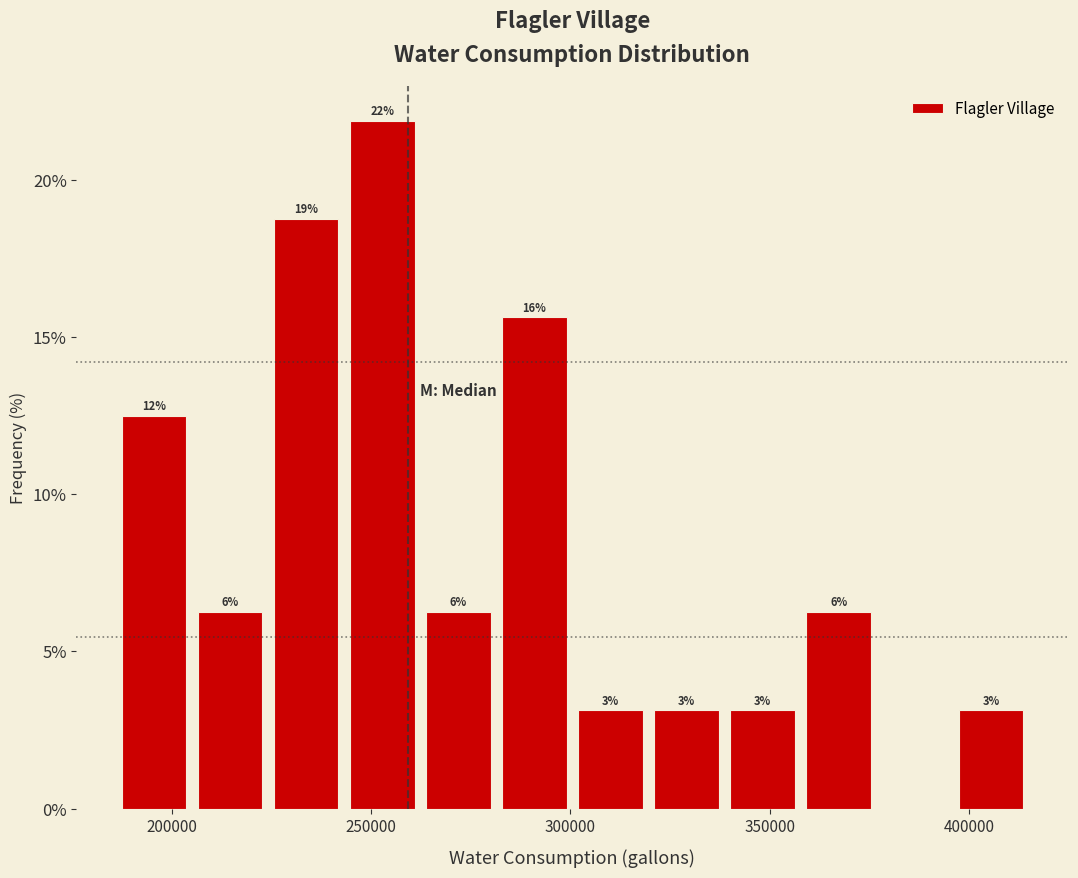

Read against the x-axis, roughly where is the centre of the tallest bar?

255000